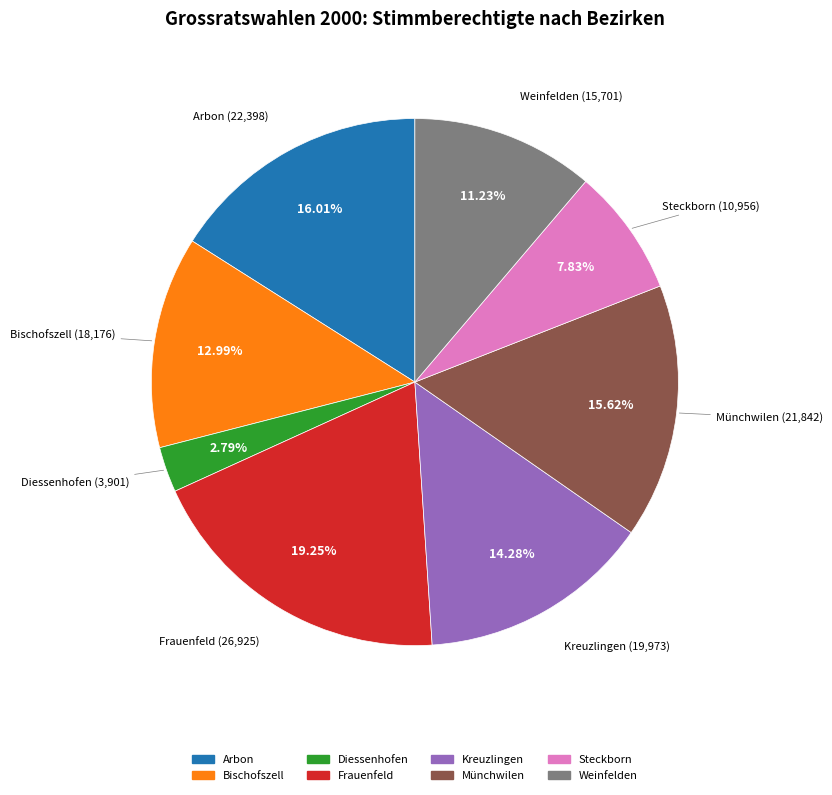

Between Münchwilen and Bischofszell, which is larger?

Münchwilen